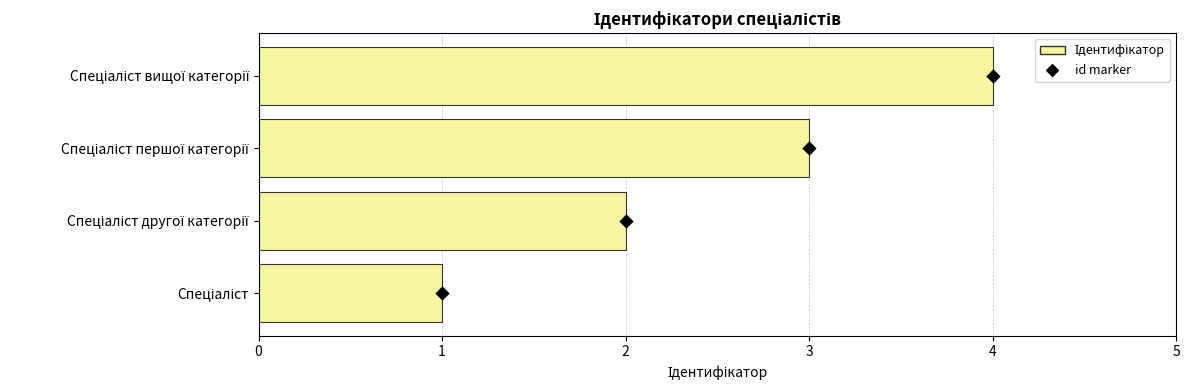

Which series has the widest spread of Y values?

Ідентифікатор